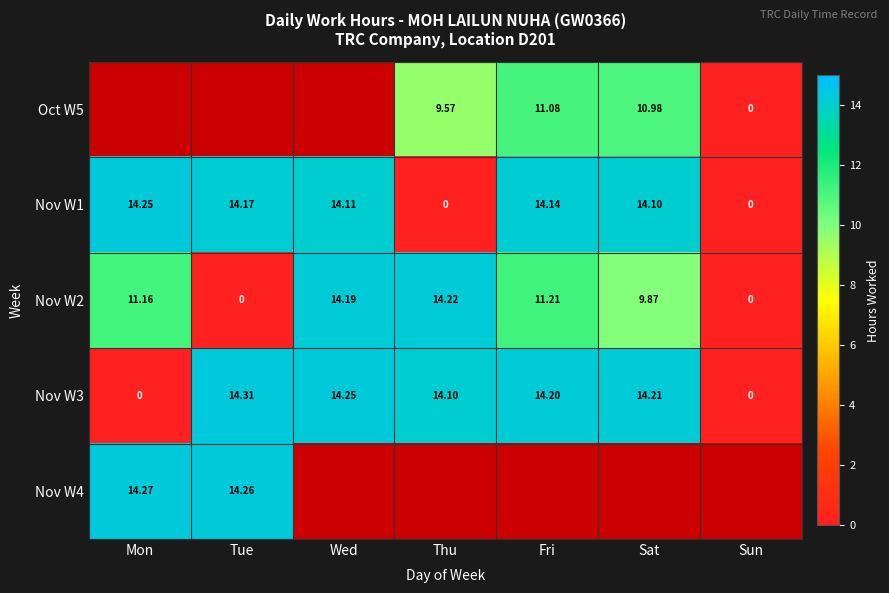

The Nov W2 series shows 5.6 at Sat. True or false?

False